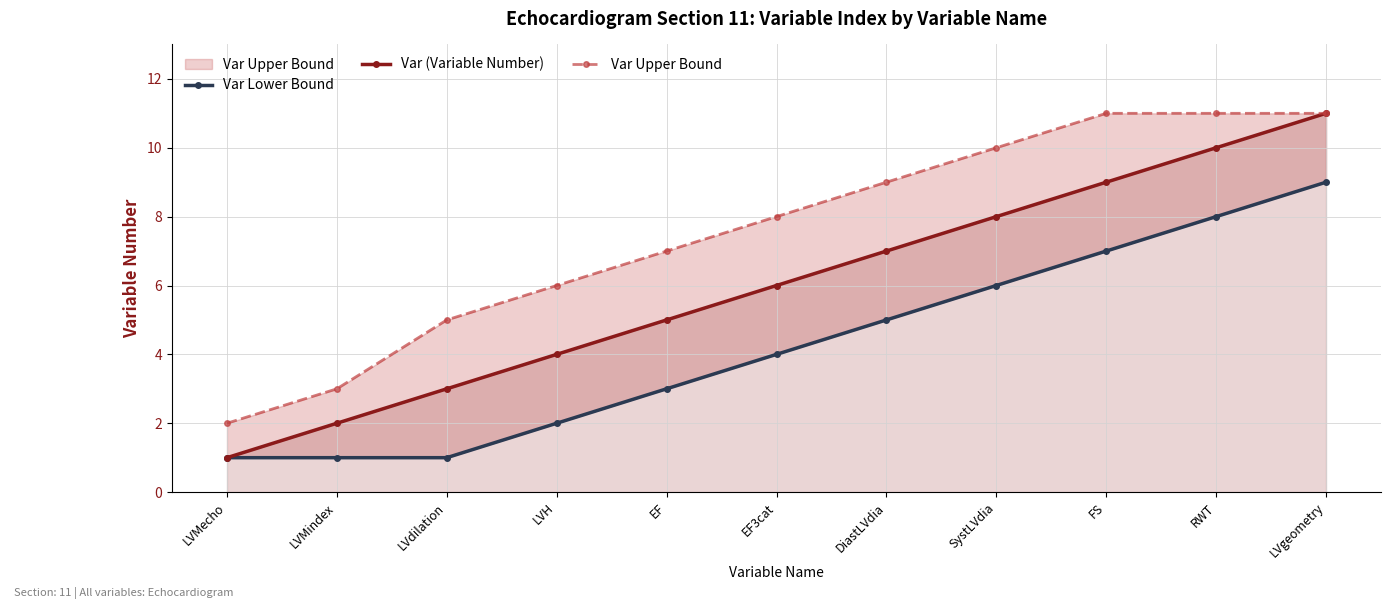

List the series in order of their overall mean, highest first.

Var Upper Bound, Var (Variable Number), Var Lower Bound